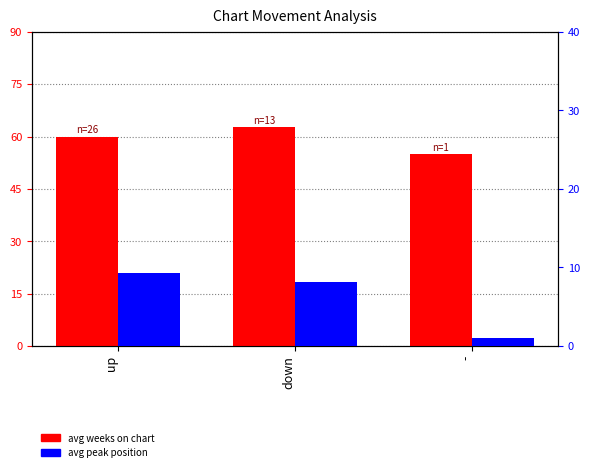

What is the value of the avg peak position bar at the 1st from the left?

9.3